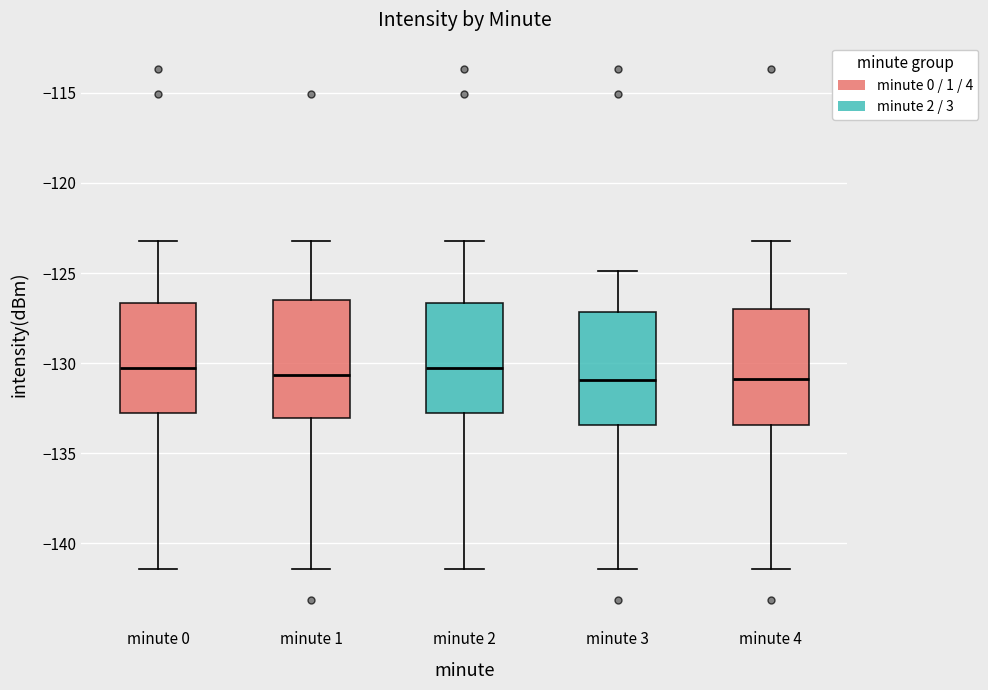

Reading left to right, read every box against the y-axis: the position of its median line, the range the box covers, and the ends of its whiskers. The values are not printed on the chart, so give them approximately, as read against the axis.

minute 0: median -130.0, box -133.0 to -126.5, whiskers -141.5 to -123.0
minute 1: median -130.5, box -133.0 to -126.5, whiskers -141.5 to -123.0
minute 2: median -130.0, box -133.0 to -126.5, whiskers -141.5 to -123.0
minute 3: median -131.0, box -133.5 to -127.0, whiskers -141.5 to -125.0
minute 4: median -131.0, box -133.5 to -127.0, whiskers -141.5 to -123.0